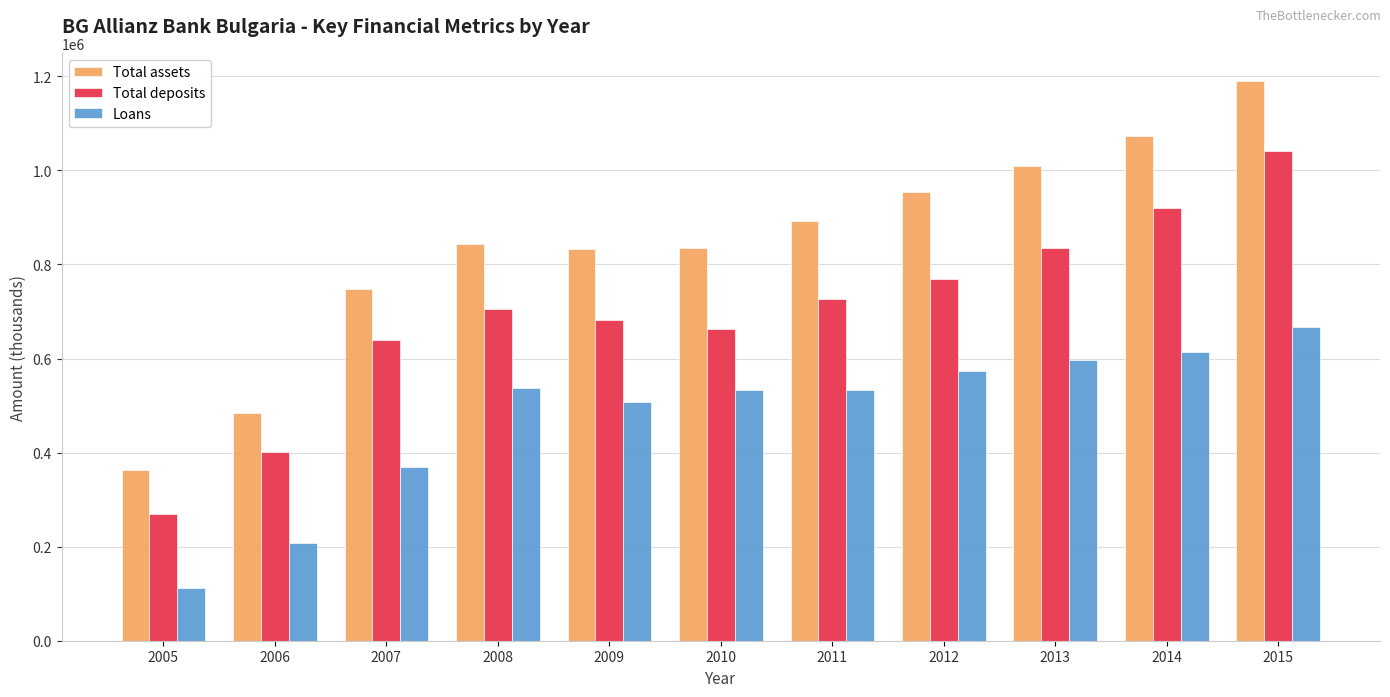

Which series has the widest spread of values?

Total assets